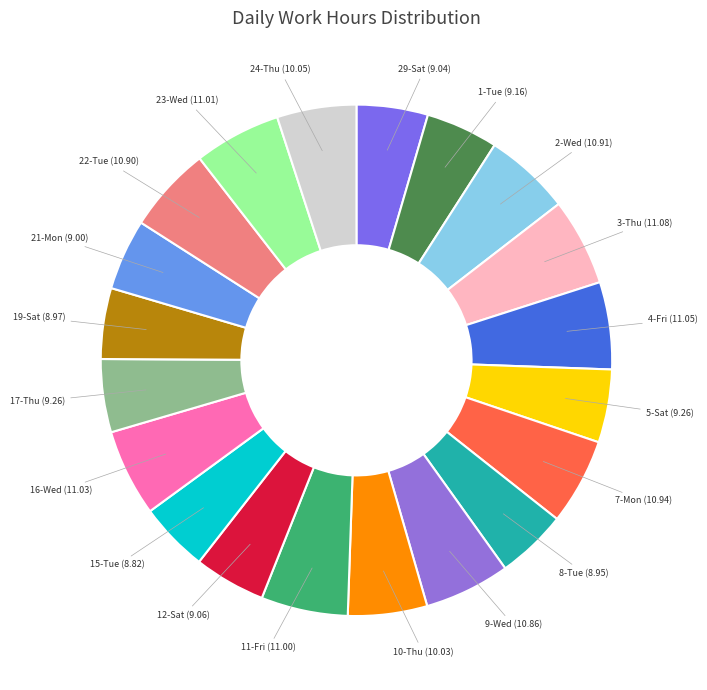

How many segments does this pie chart have?

20